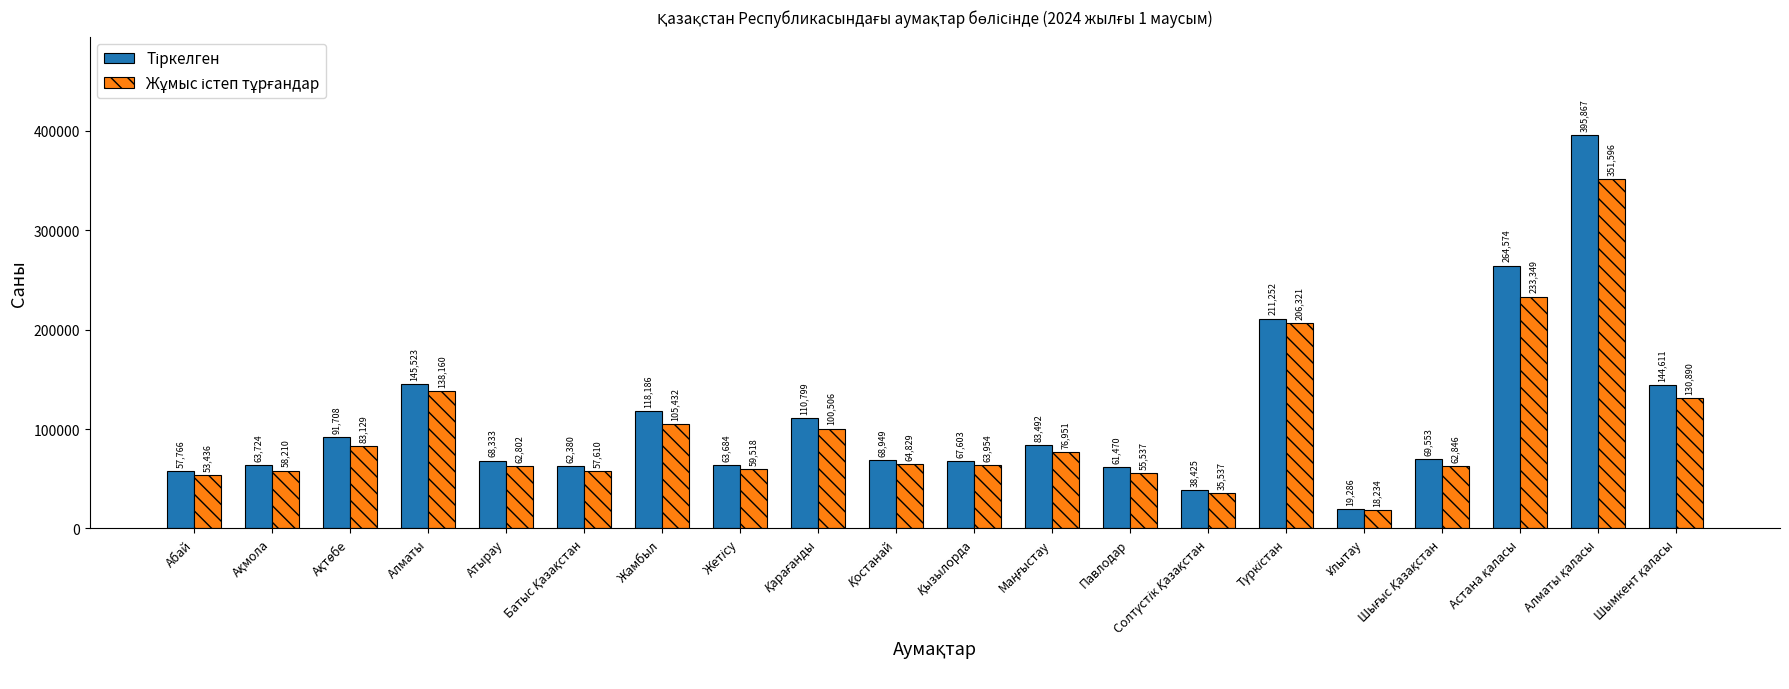

What is the minimum value shown in the chart?

18234